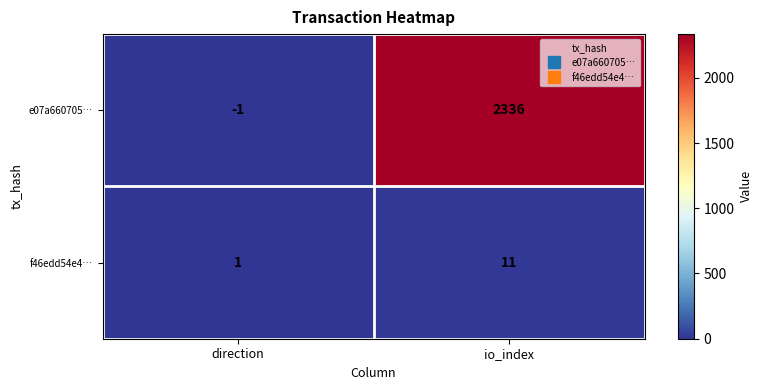

What is the average value of the f46edd54e4… series?

6